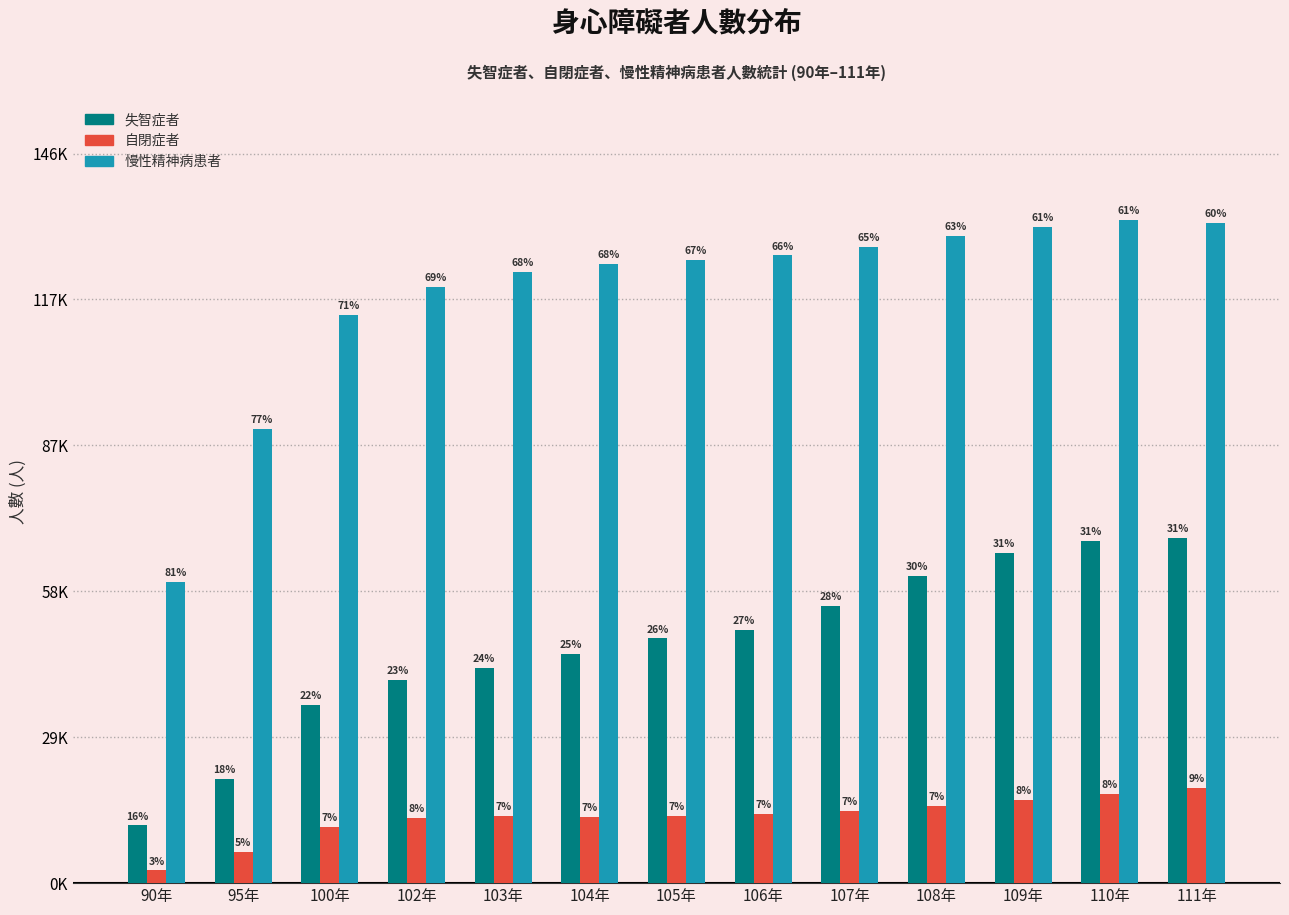

What are all the series names shown in the legend?

失智症者, 自閉症者, 慢性精神病患者